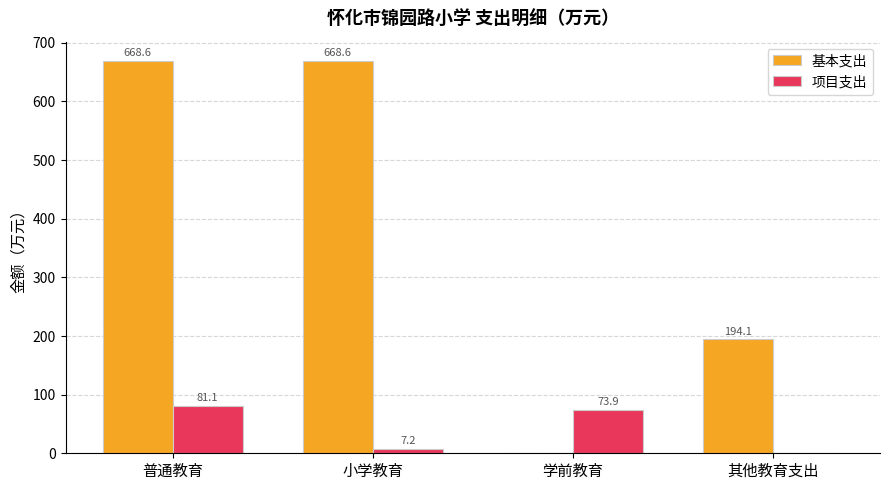

Between 学前教育 and 其他教育支出, which series saw the biggest shift?

基本支出